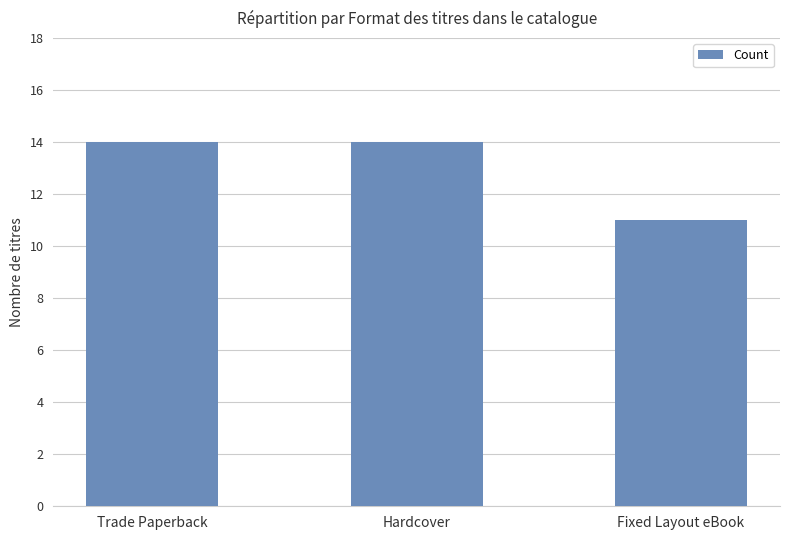

What is the maximum value shown in the chart?

14